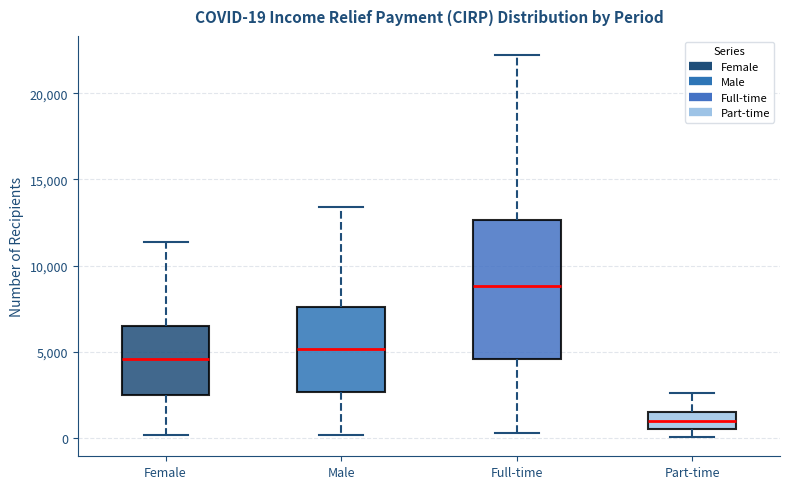

Which box is the tallest, from its lower edge to its upper edge?

Full-time